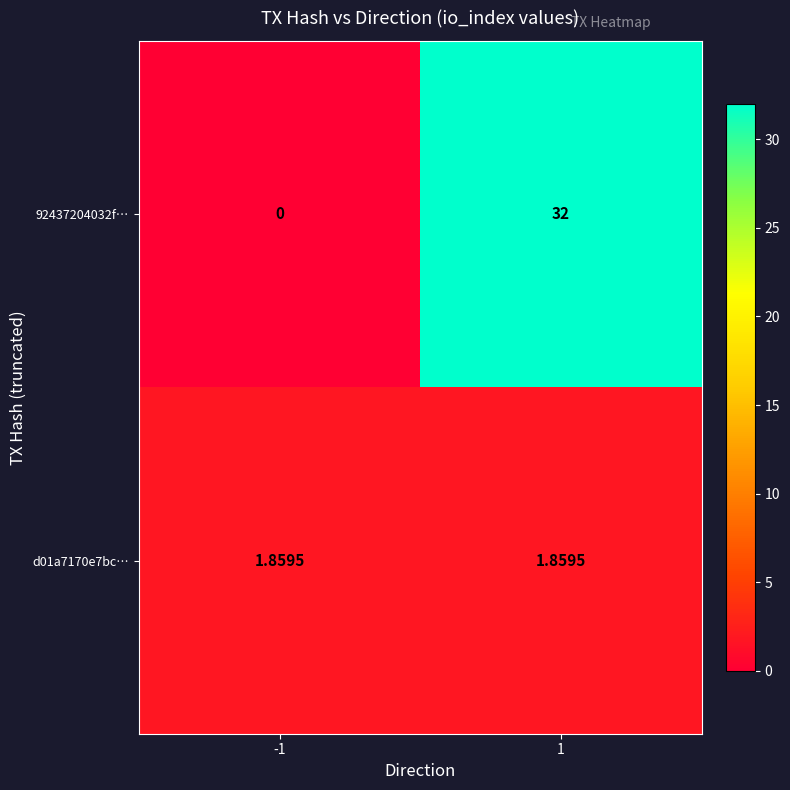

Is the value of 92437204032f… at -1 greater than the value of d01a7170e7bc… at -1?

No